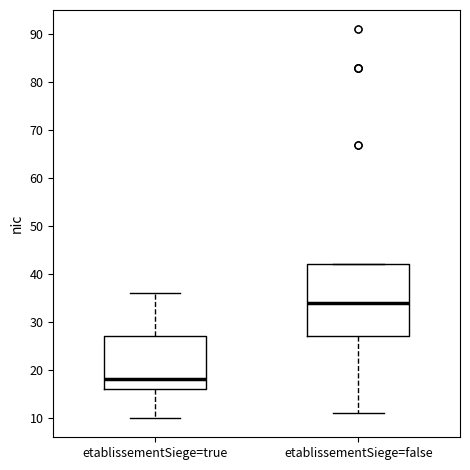

Reading left to right, transcribe this box plot: for each box, give where its median line is, the range the box spans, and where its two whiskers end, as read against the y-axis. The values are not printed on the chart, so give them approximately, as read against the axis.

etablissementSiege=true: median 18, box 16 to 27, whiskers 10 to 36
etablissementSiege=false: median 34, box 27 to 42, whiskers 11 to 42